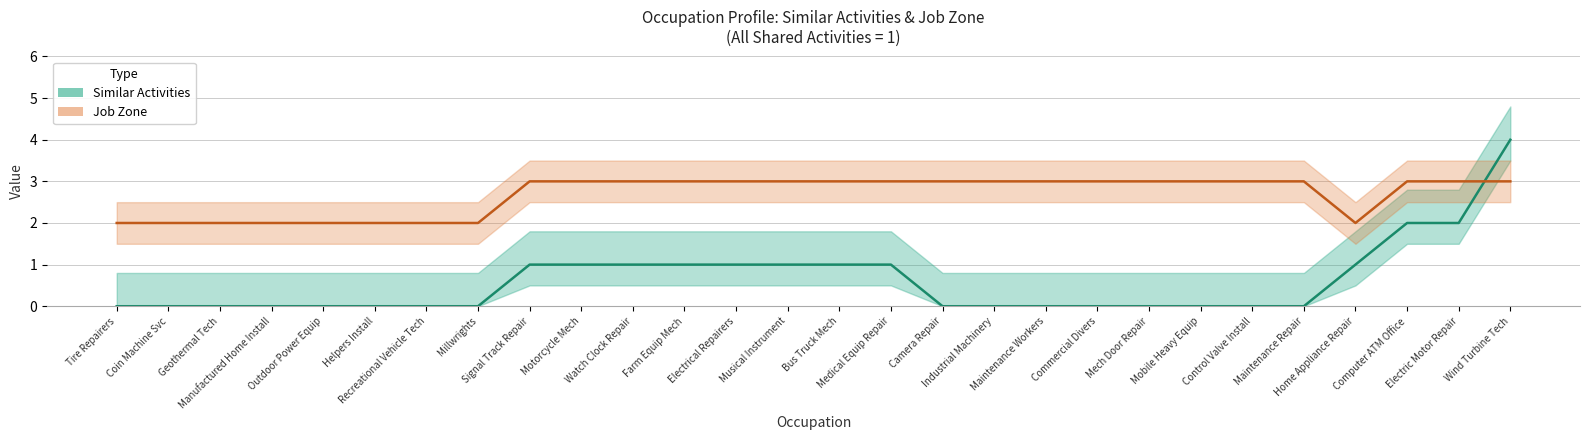

Is the value of Job Zone at Control Valve Install greater than the value of Similar Activities at Helpers Install?

Yes